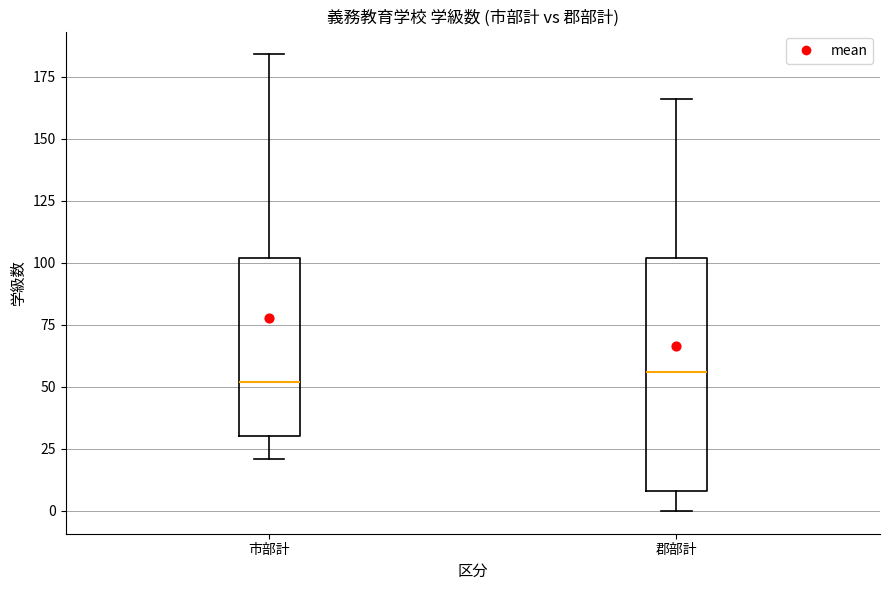

Comparing the boxes themselves (not the whiskers), which one is the tallest?

郡部計